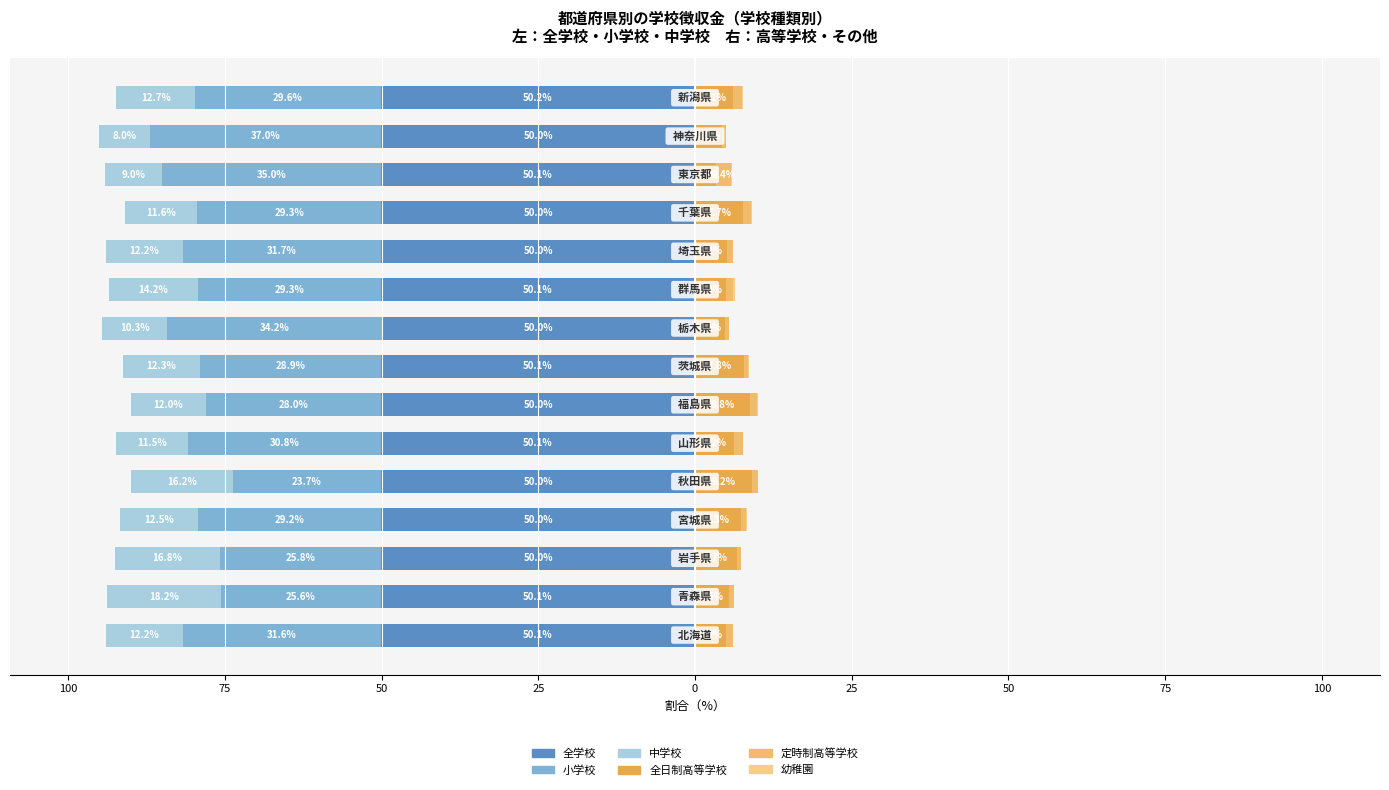

What are all the series names shown in the legend?

全学校, 小学校, 中学校, 全日制高等学校, 定時制高等学校, 幼稚園